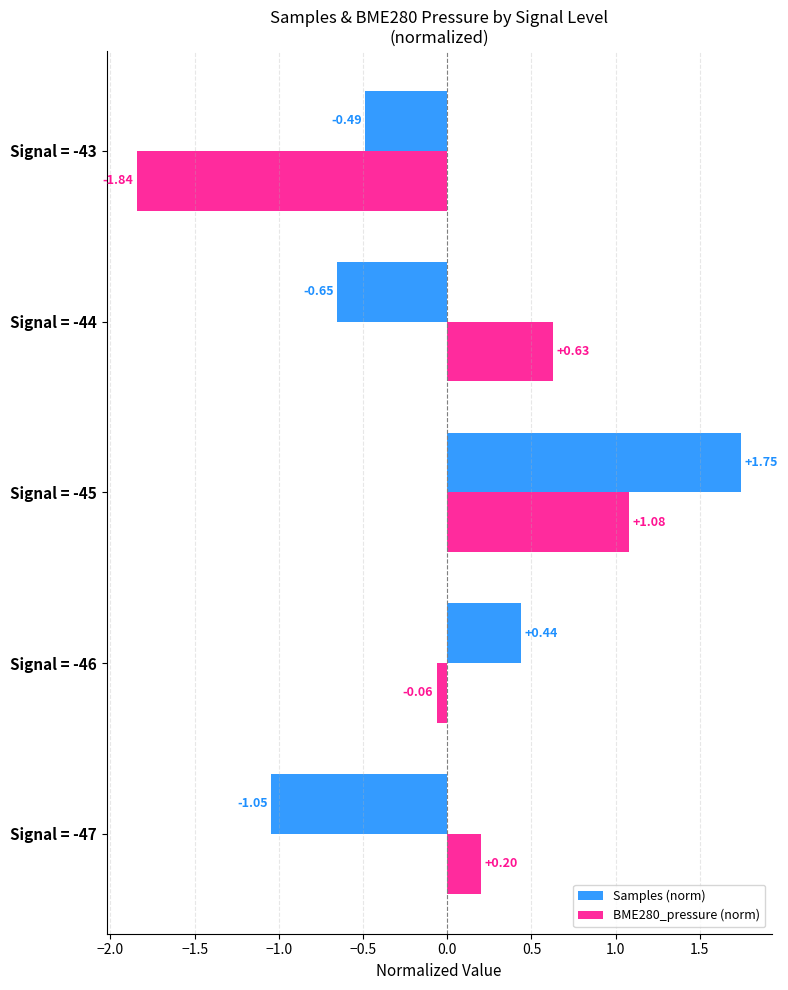

Which series changed the most between Signal = -45 and Signal = -43?

BME280_pressure (norm)